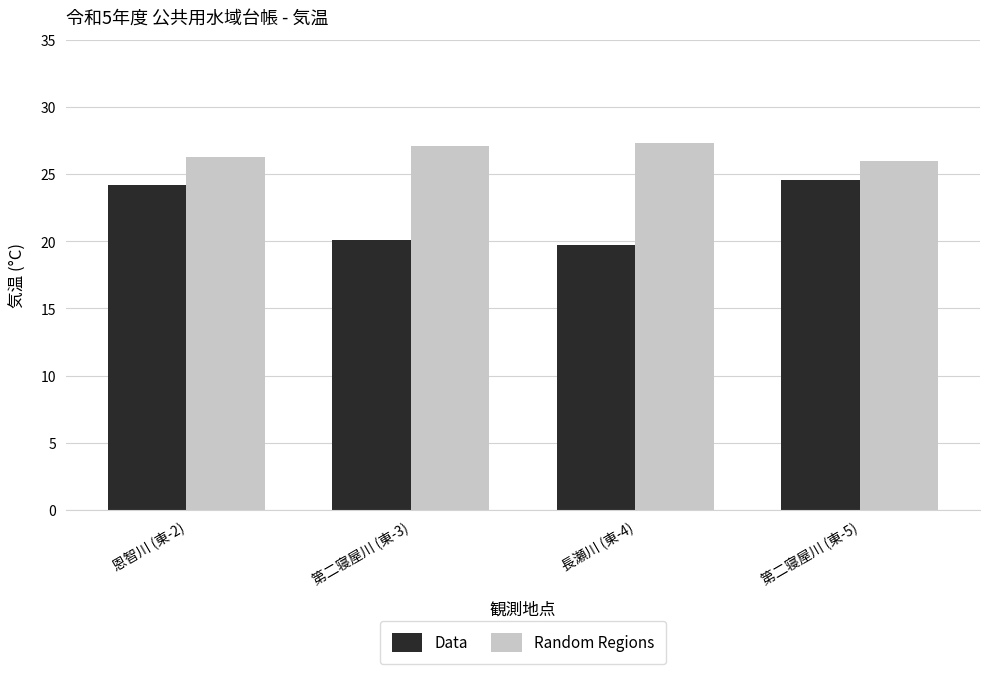

What is the total value across all series at 恩智川 (東-2)?

50.5